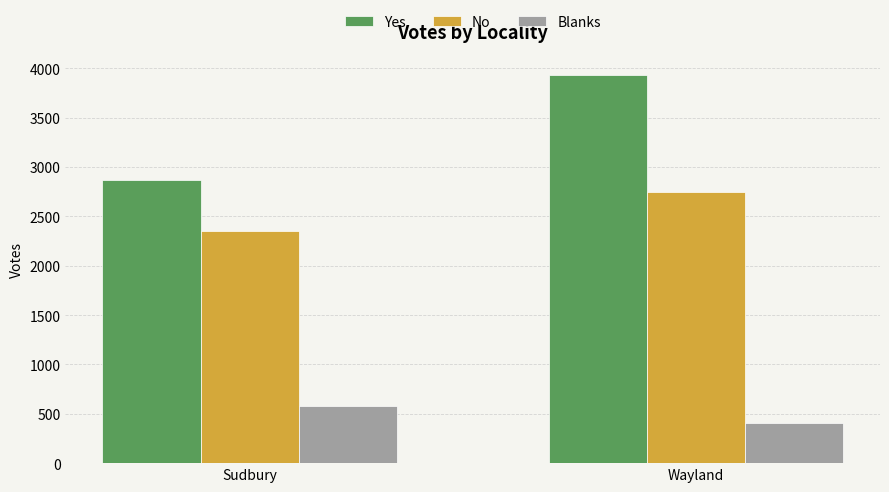

The value of No at Sudbury is 1246. True or false?

False